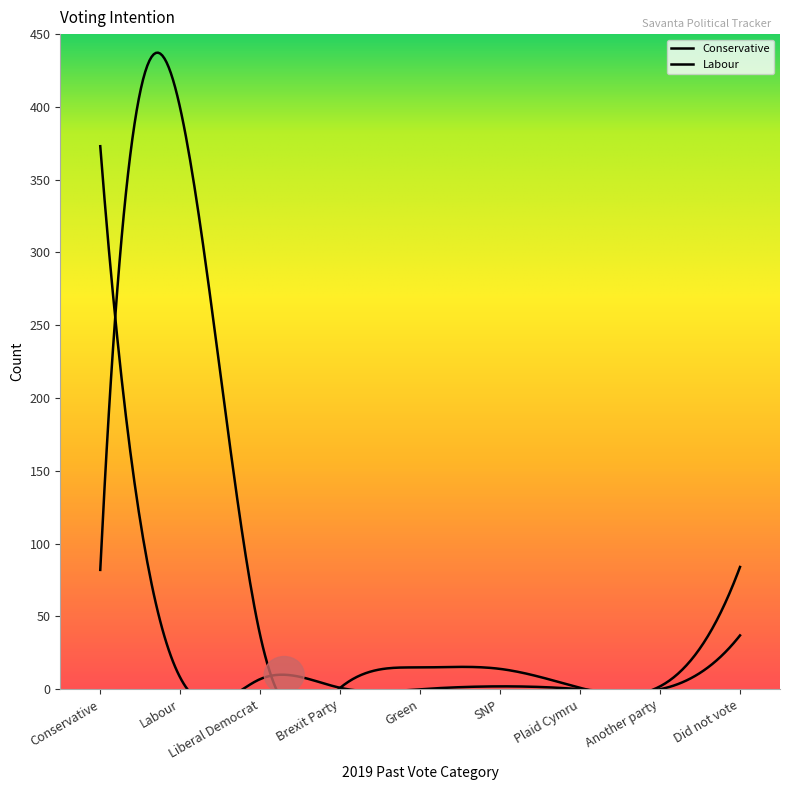

Where is the first local minimum for Conservative?

Green